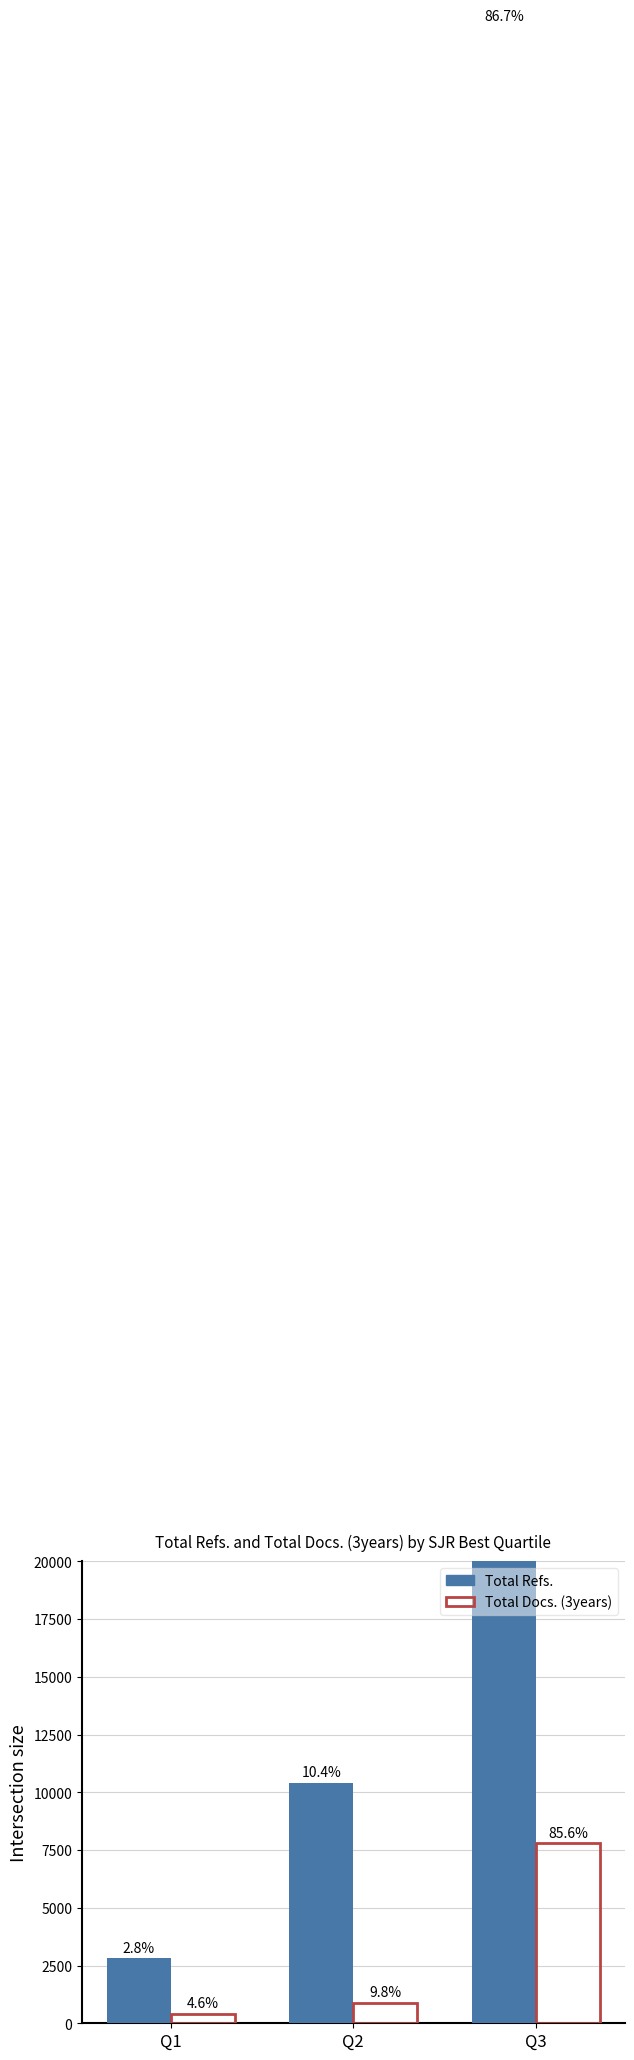

Which category has the lowest value across all series?

Q1